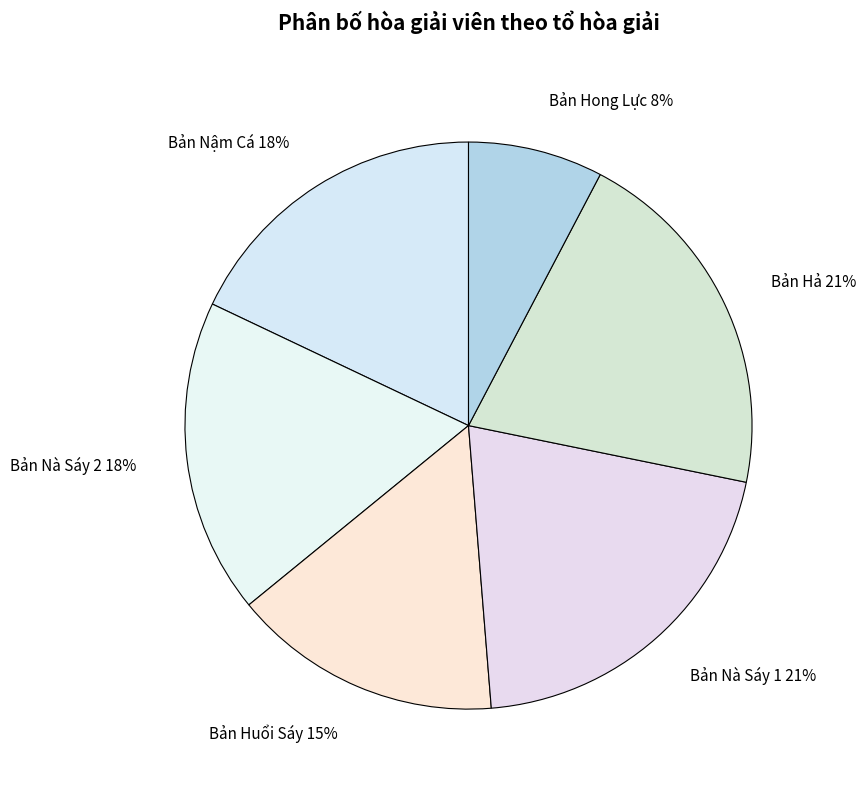

To the nearest percent, what percentage of the pie is Bản Nậm Cá?

18%